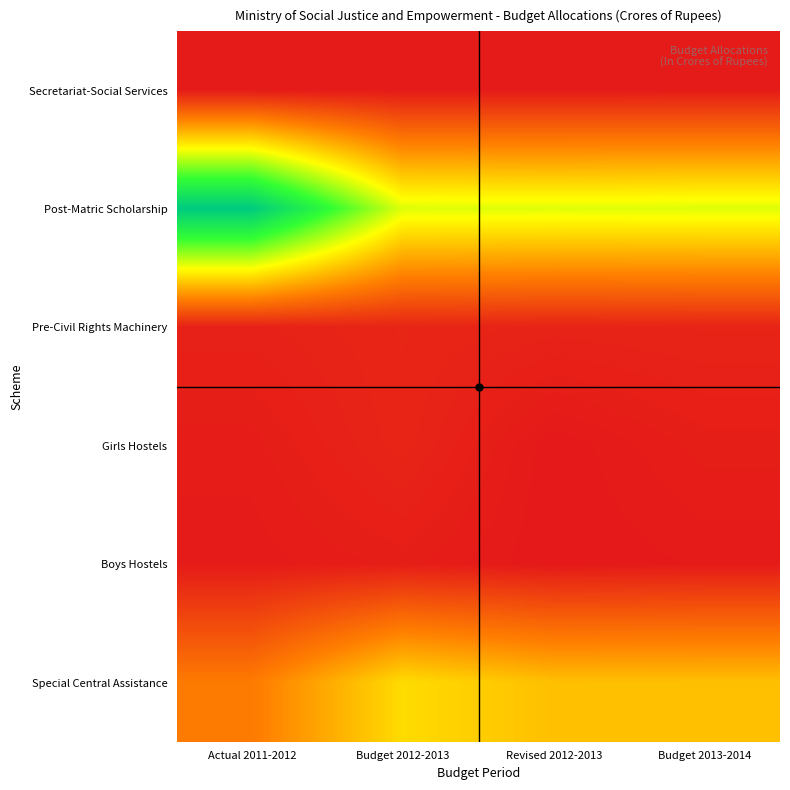

Reading left to right, transcribe all the data shown in this chart.

Secretariat-Social Services: Actual 2011-2012=24.1	Budget 2012-2013=26.0	Revised 2012-2013=28.6	Budget 2013-2014=30.7
Post-Matric Scholarship: Actual 2011-2012=2711.2	Budget 2012-2013=1470.0	Revised 2012-2013=1462.0	Budget 2013-2014=1470.0
Pre-Civil Rights Machinery: Actual 2011-2012=72.1	Budget 2012-2013=98.0	Revised 2012-2013=82.0	Budget 2013-2014=88.0
Girls Hostels: Actual 2011-2012=38.3	Budget 2012-2013=93.0	Revised 2012-2013=13.5	Budget 2013-2014=49.0
Boys Hostels: Actual 2011-2012=27.6	Budget 2012-2013=48.0	Revised 2012-2013=12.5	Budget 2013-2014=24.5
Special Central Assistance: Actual 2011-2012=656.4	Budget 2012-2013=1176.0	Revised 2012-2013=1028.0	Budget 2013-2014=1030.0